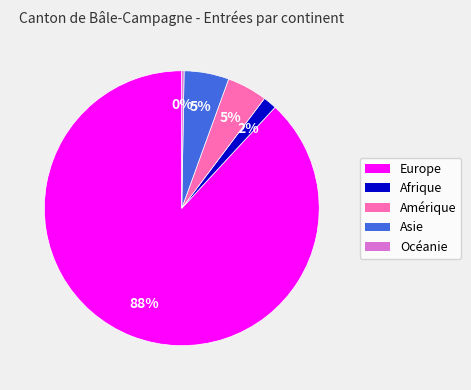

The Europe slice represents 77% of the pie. True or false?

False